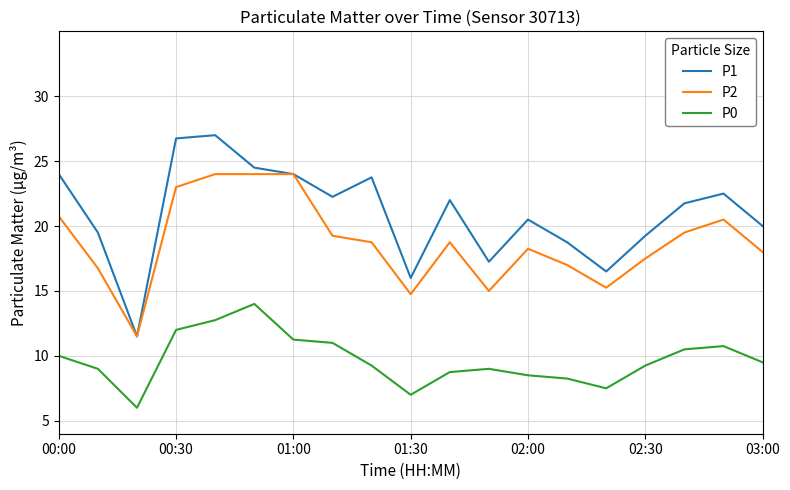

List the series in order of their peak value, lowest first.

P0, P2, P1